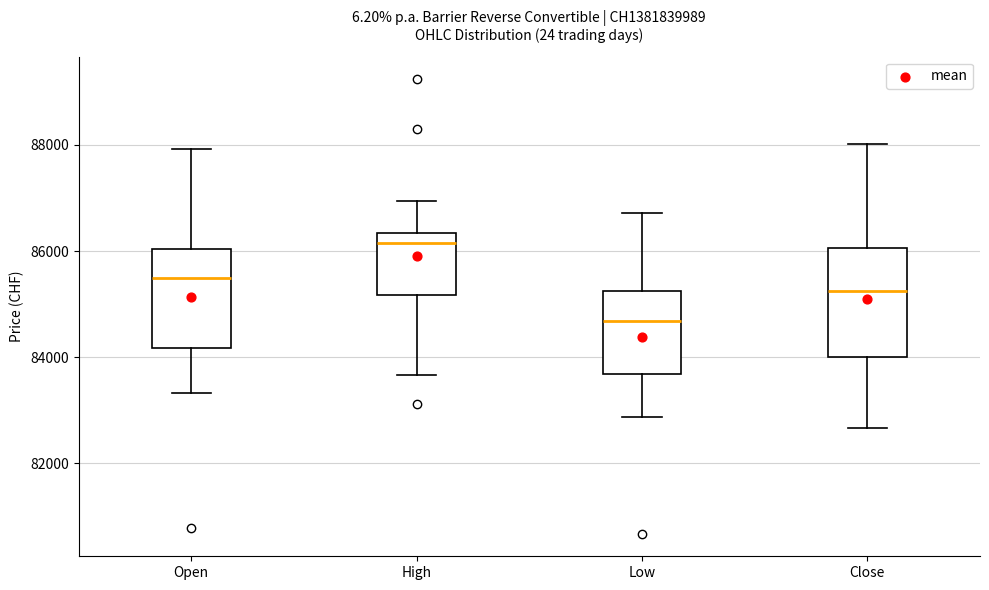

Reading left to right, transcribe this box plot: for each box, give where its median line is, the range the box spans, and where its two whiskers end, as read against the y-axis. The values are not printed on the chart, so give them approximately, as read against the axis.

Open: median 85400, box 84200 to 86000, whiskers 83400 to 88000
High: median 86200, box 85200 to 86400, whiskers 83600 to 87000
Low: median 84600, box 83600 to 85200, whiskers 82800 to 86800
Close: median 85200, box 84000 to 86000, whiskers 82600 to 88000